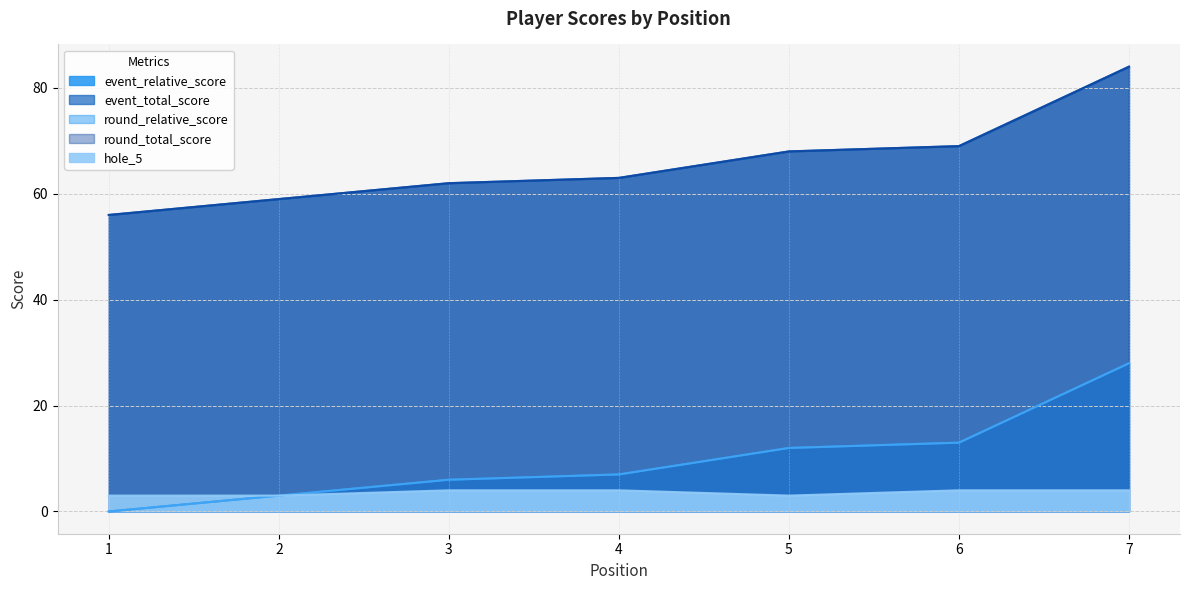

What is the sum of the event_relative_score values at 5 and 2?

15